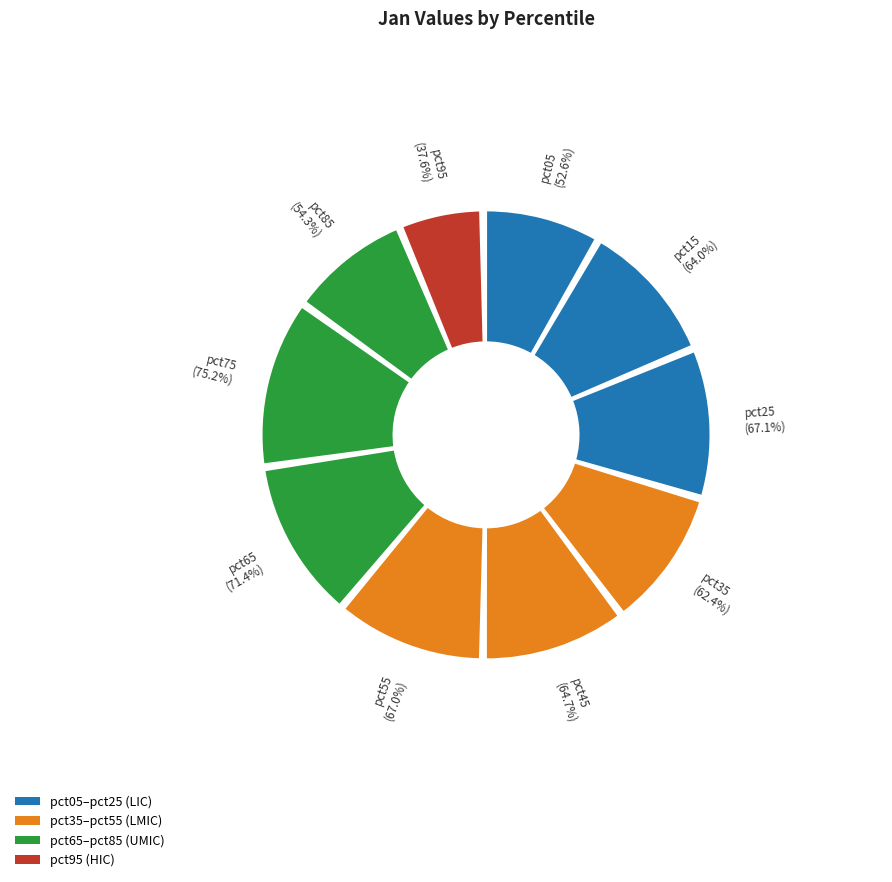

Is pct55 the majority of the pie?

No